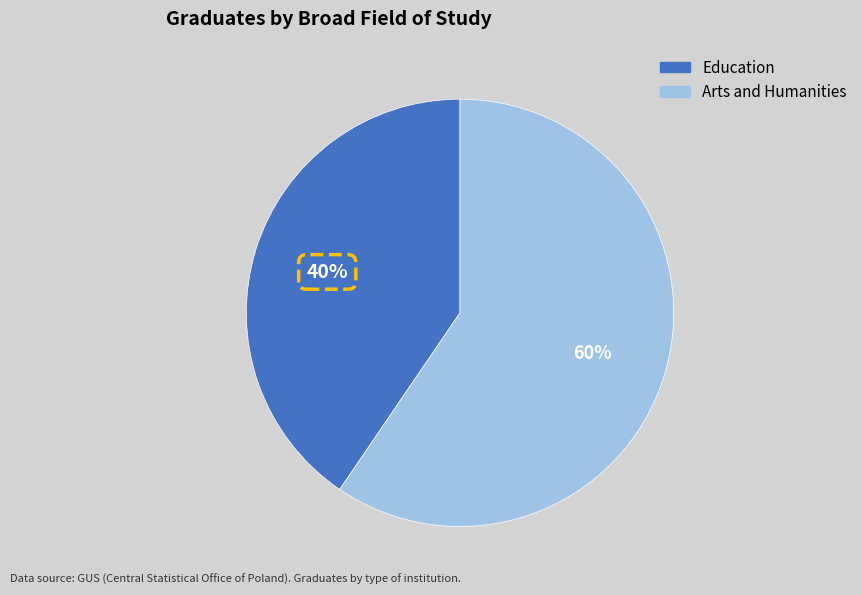

How many segments does this pie chart have?

2